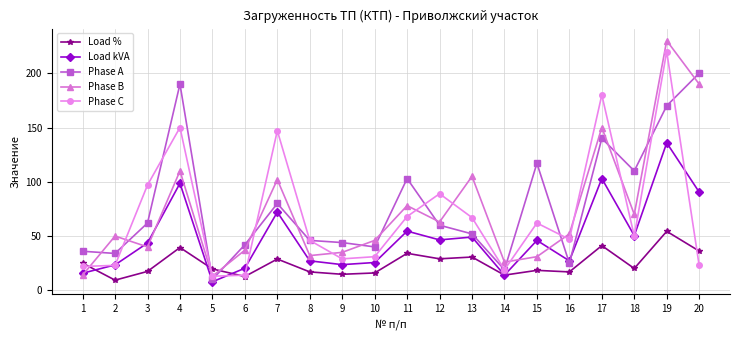

True or false: Phase B has more than 1 points higher than both neighbors.

True